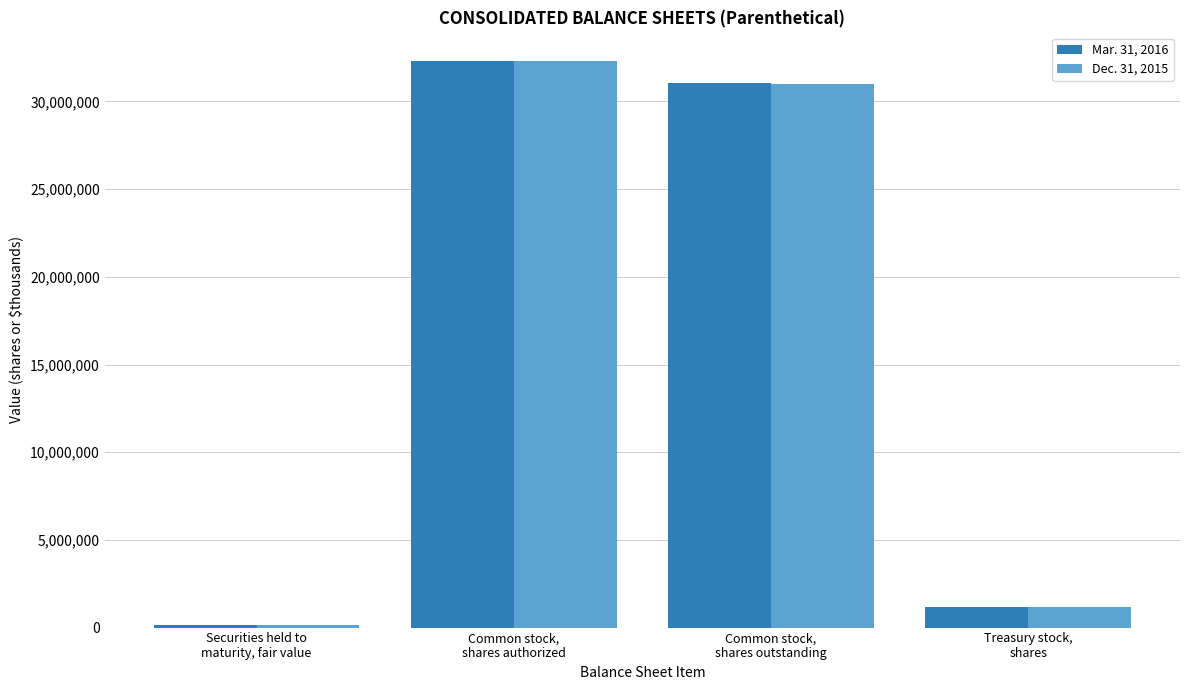

What is the maximum value shown in the chart?

32321962